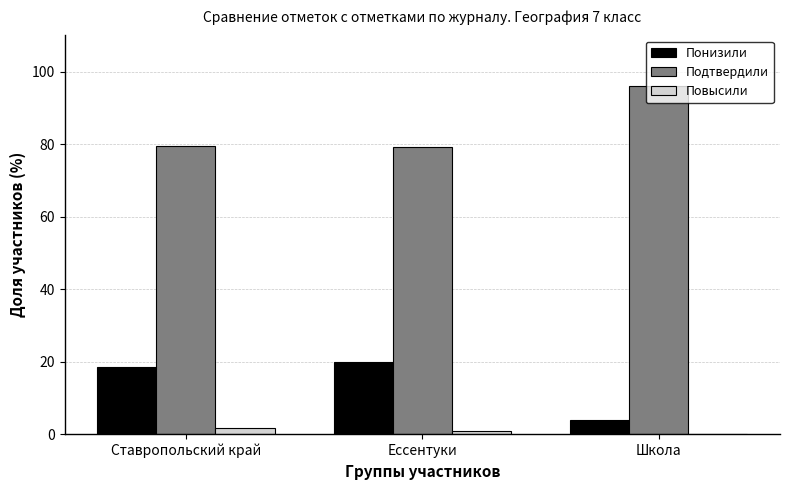

Reading left to right, what are all the values shown in this chart?

Понизили: Ставропольский край=18.6	Ессентуки=20.0	Школа=4.0
Подтвердили: Ставропольский край=79.6	Ессентуки=79.1	Школа=96.0
Повысили: Ставропольский край=1.8	Ессентуки=0.9	Школа=0.0